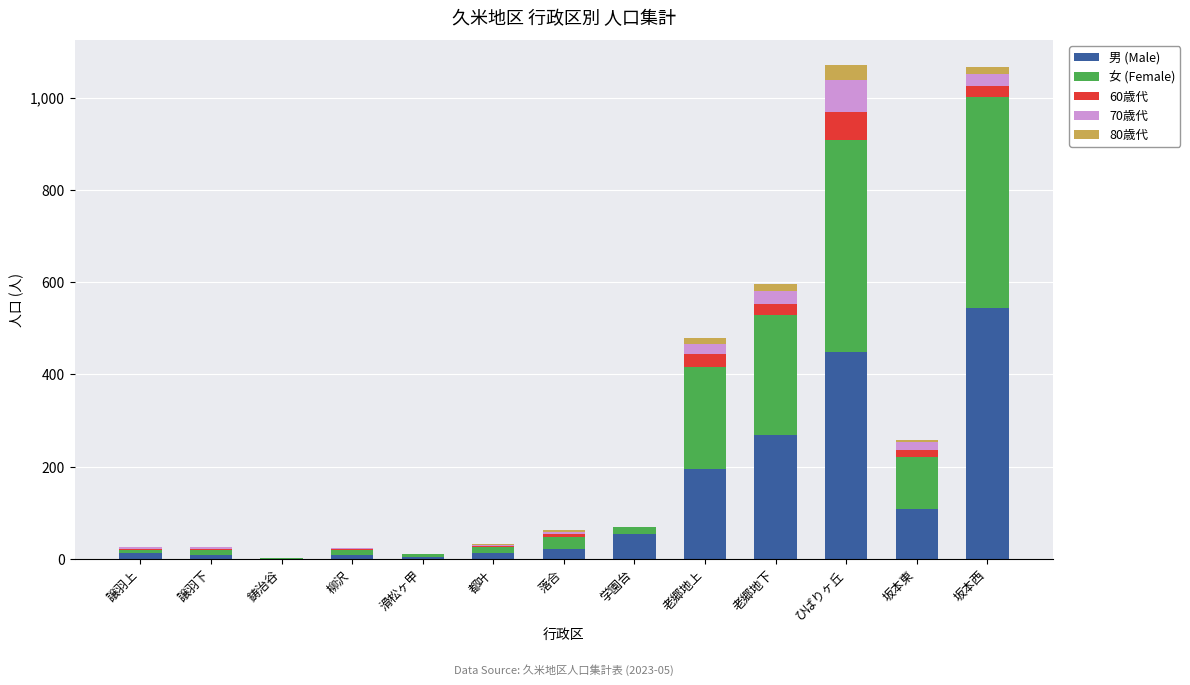

What is the sum of all 男 (Male) values?

1683